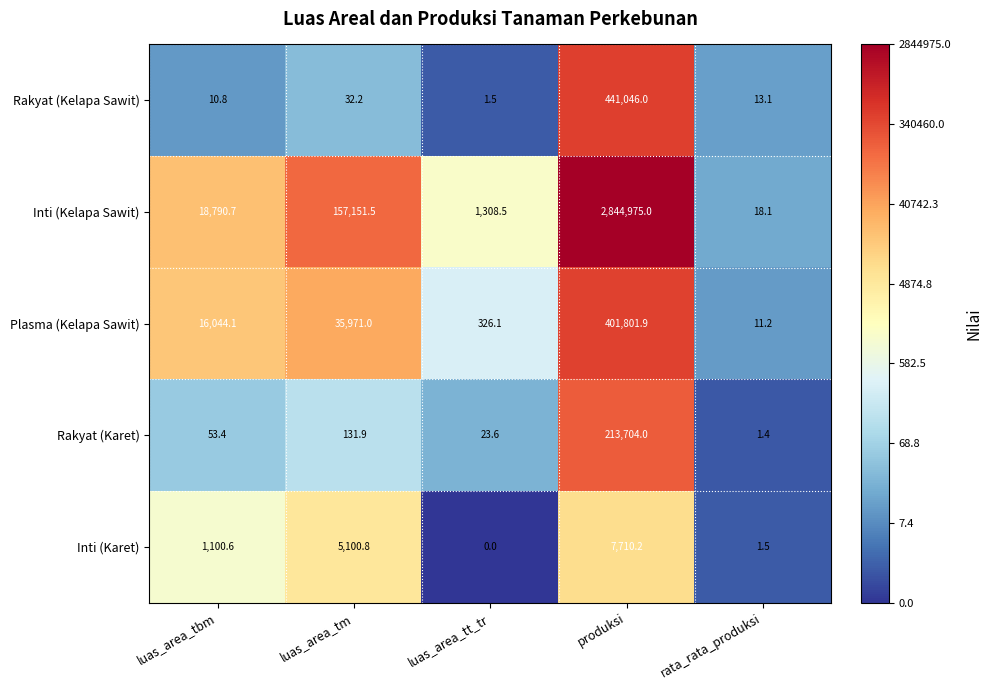

At how many categories does at least one series exceed 4?

5